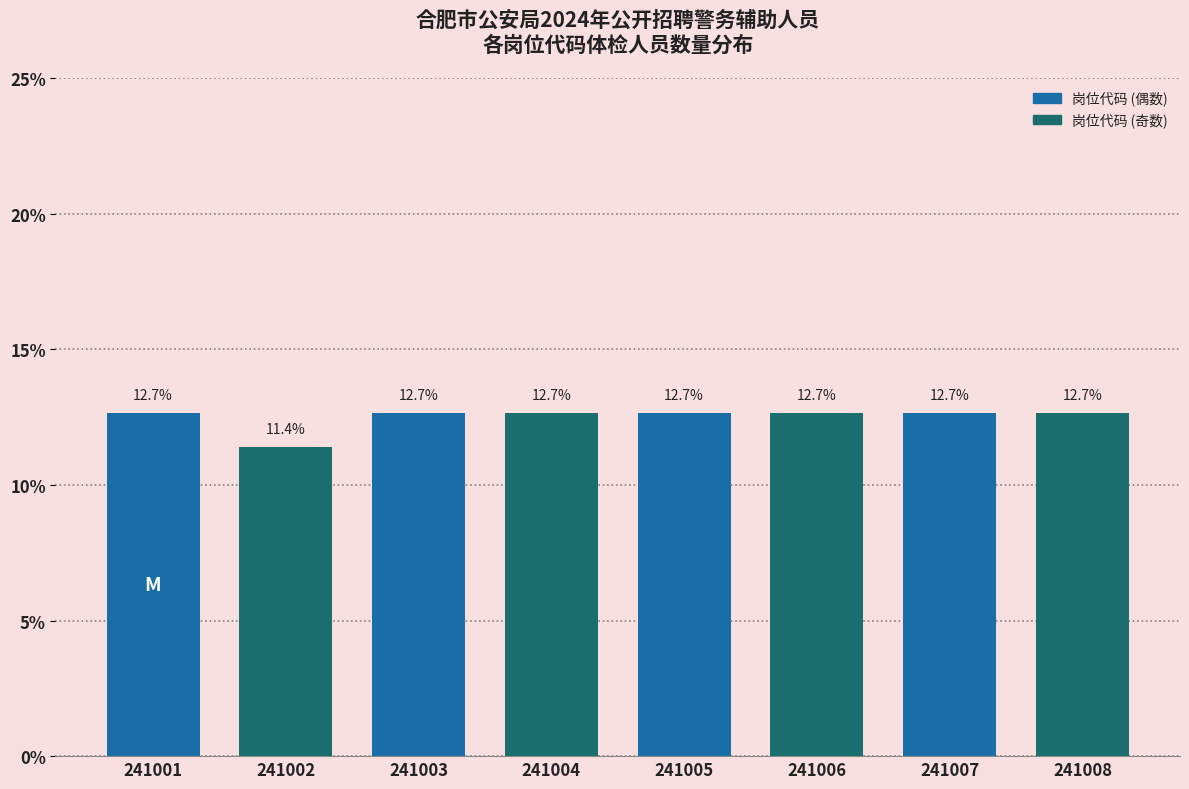

Reading right to left, extract all data points from this chart.

241008=12.7	241007=12.7	241006=12.7	241005=12.7	241004=12.7	241003=12.7	241002=11.4	241001=12.7